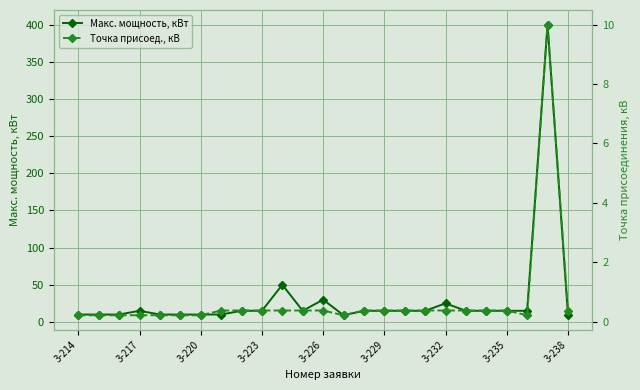

True or false: Макс. мощность, кВт has more than 2 points higher than both neighbors.

True